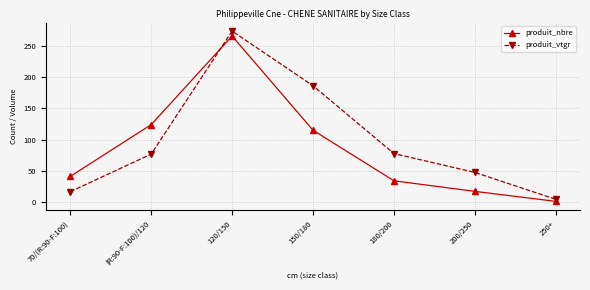

Where is produit_vtgr nearest to the value 139?

150/180